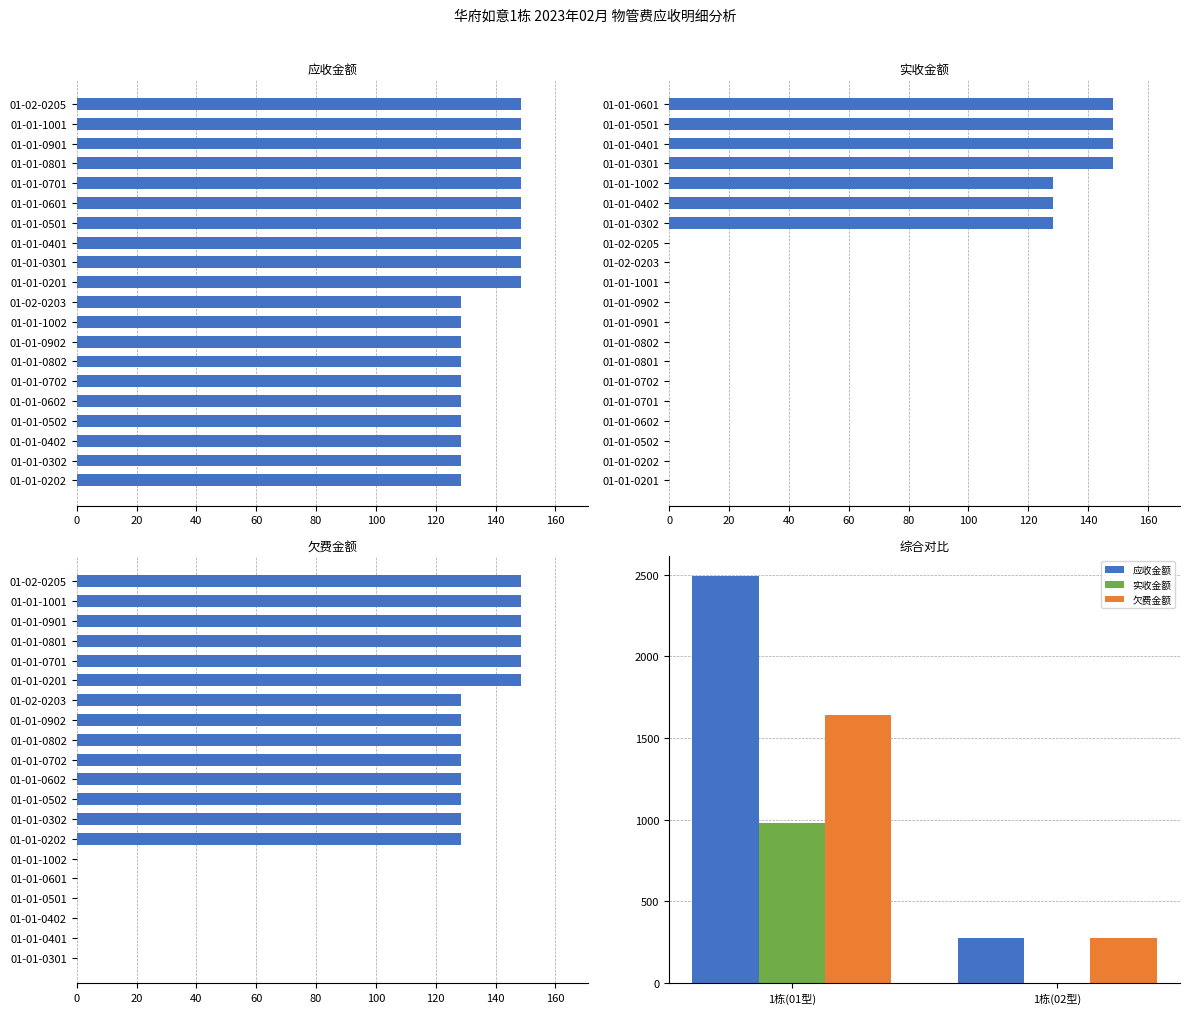

What value does the 应收金额 series have at 1栋(01型)?

2490.8